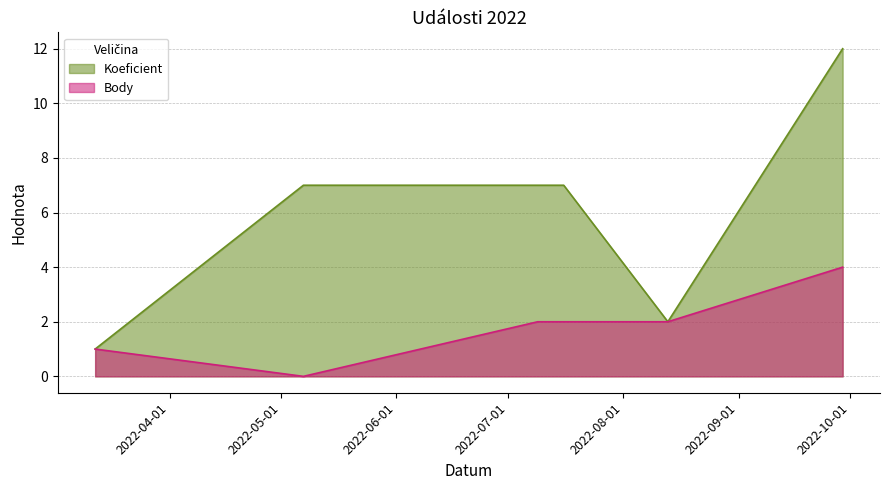

True or false: Koeficient and Body intersect in this chart.

False